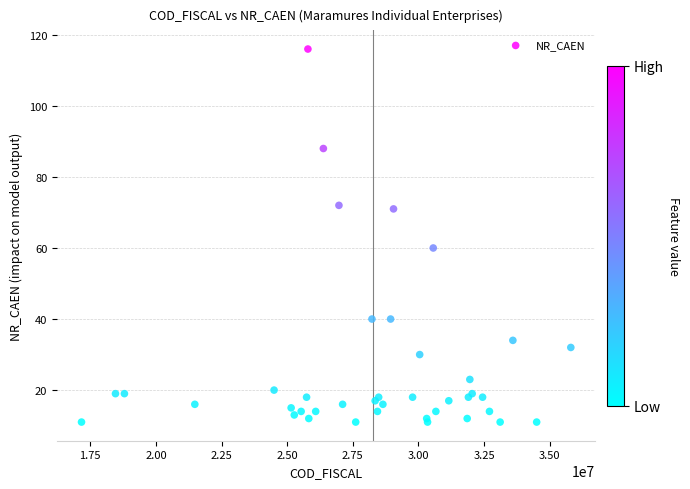

What Y value in the scatter plot is closest to 63?

60